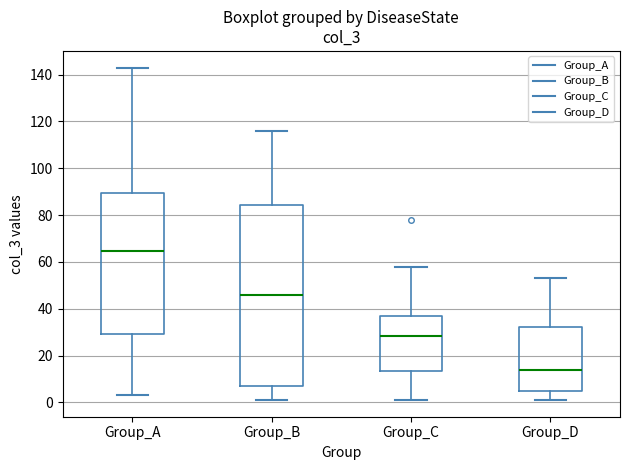

Which box's median line is the highest?

Group_A